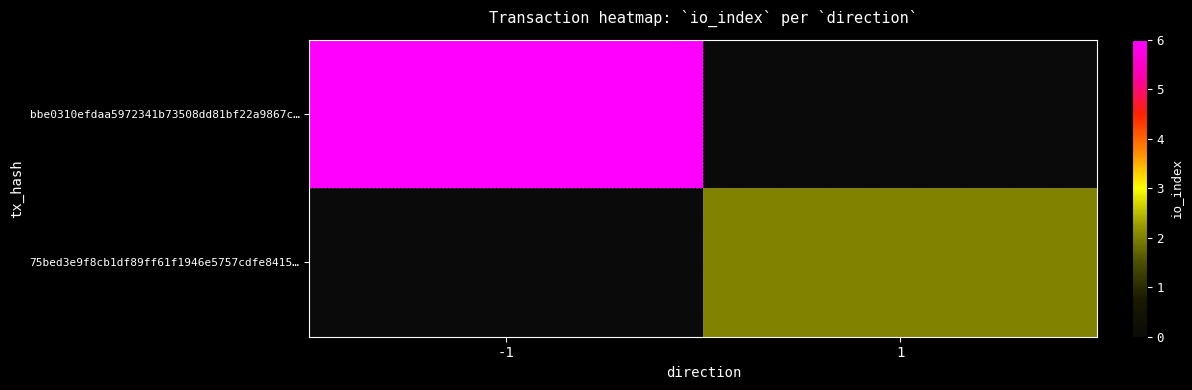

Which has a higher value, 1 or -1?

-1